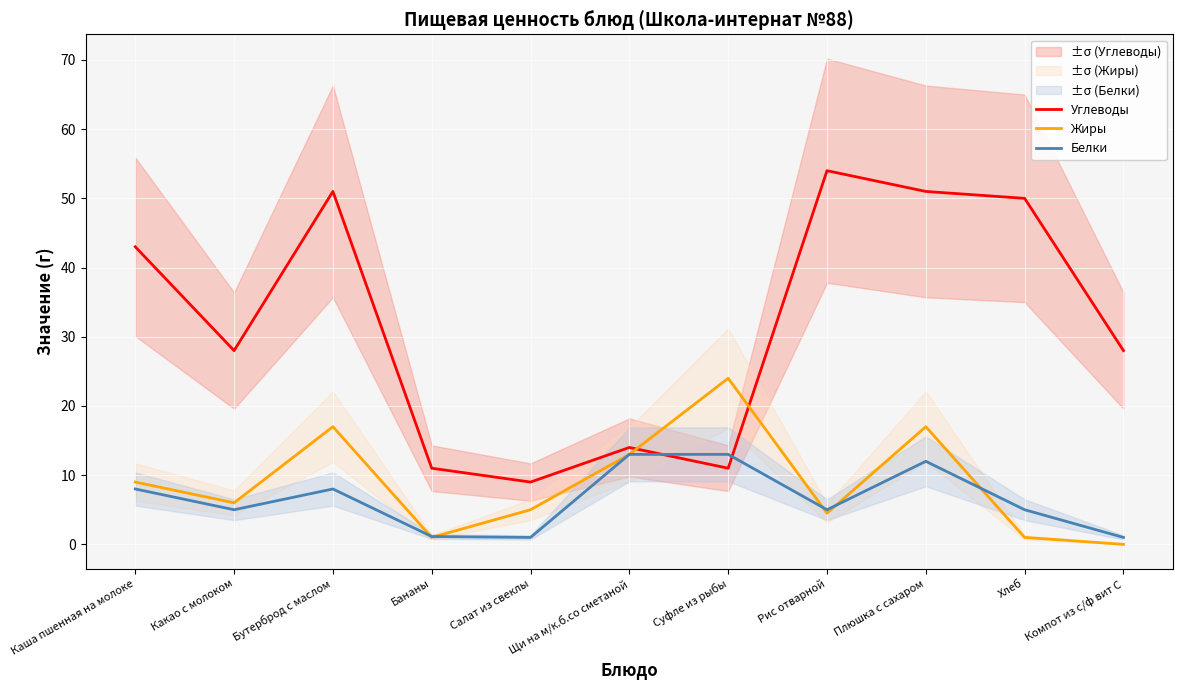

What is the difference between the maximum and second lowest values in the Жиры series?

23.0